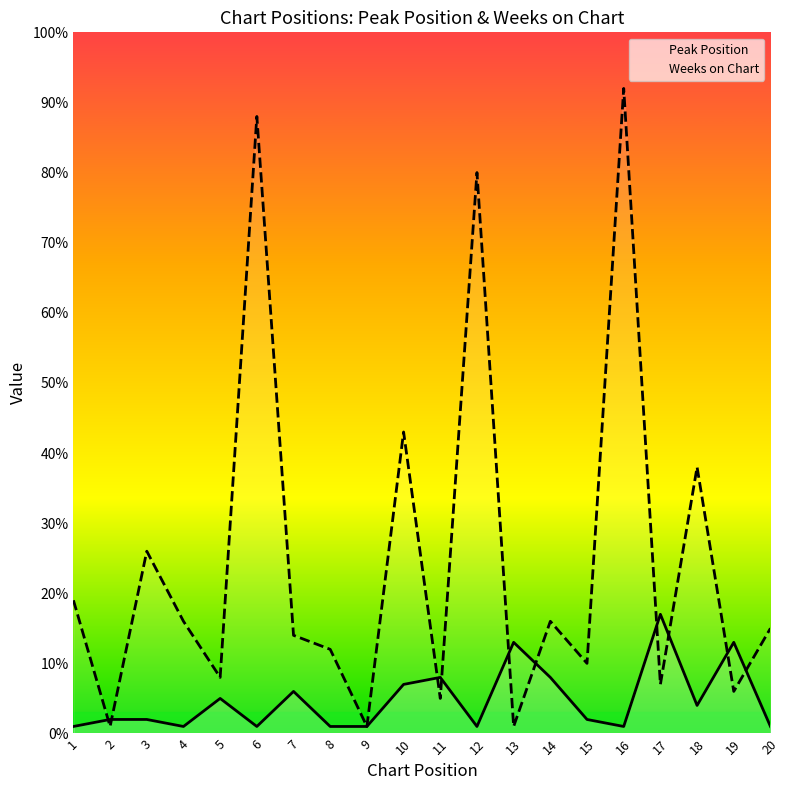

The Weeks on Chart series shows 3 at 17. True or false?

False